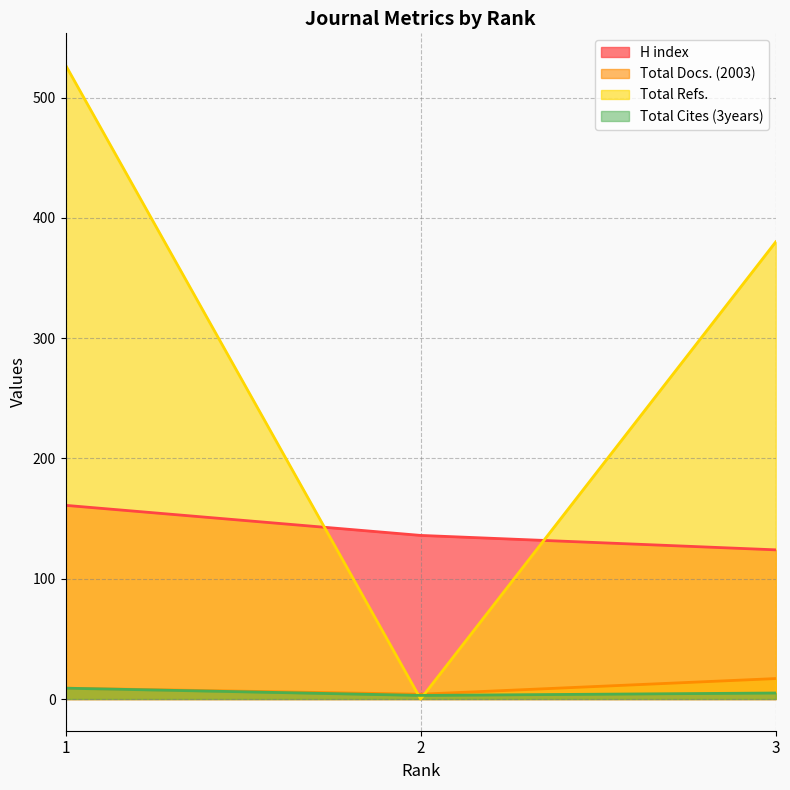

What is the highest value of the Total Refs. series?

527